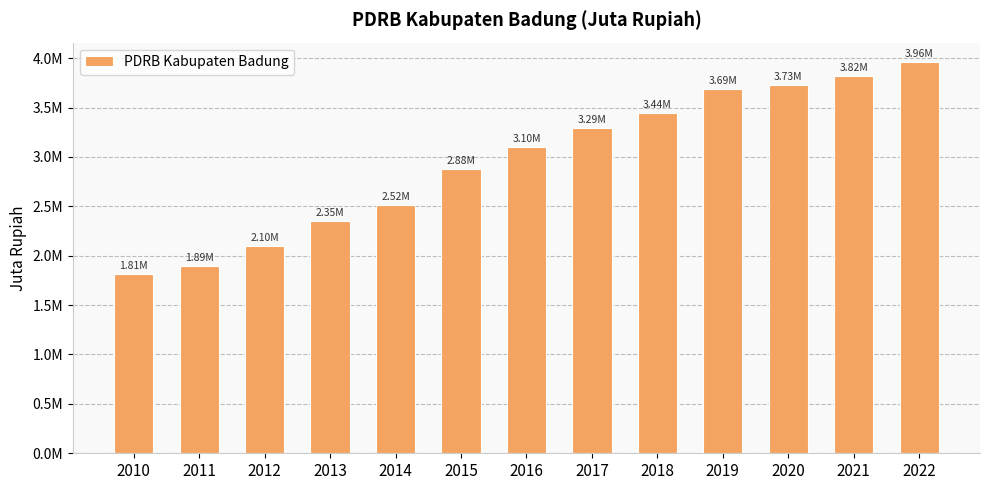

Reading right to left, transcribe all the data shown in this chart.

2022=3958842.1	2021=3817979.1	2020=3725855.7	2019=3690350.9	2018=3440189.8	2017=3289450.0	2016=3101243.3	2015=2878986.7	2014=2516298.5	2013=2352690.3	2012=2100216.0	2011=1894343.0	2010=1812795.4